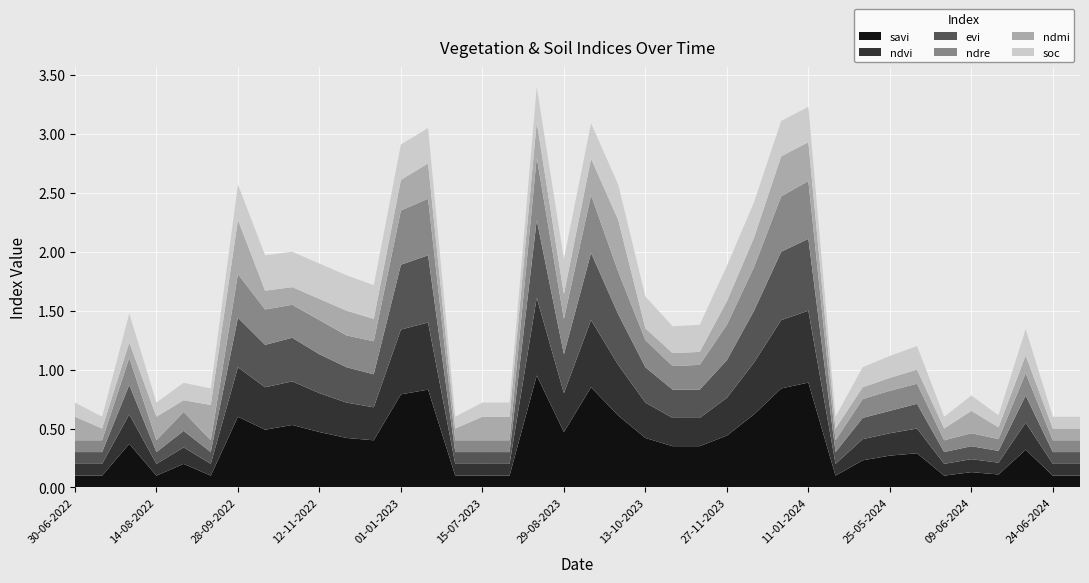

Reading left to right, what are all the values shown in this chart?

savi: 30-06-2022=0.1	15-07-2022=0.1	30-07-2022=0.4	14-08-2022=0.1	29-08-2022=0.2	13-09-2022=0.1	28-09-2022=0.6	13-10-2022=0.5	28-10-2022=0.5	12-11-2022=0.5	27-11-2022=0.4	12-12-2022=0.4	01-01-2023=0.8	11-01-2023=0.8	30-06-2023=0.1	15-07-2023=0.1	30-07-2023=0.1	14-08-2023=0.9	29-08-2023=0.5	13-09-2023=0.8	28-09-2023=0.6	13-10-2023=0.4	28-10-2023=0.3	12-11-2023=0.3	27-11-2023=0.4	12-12-2023=0.6	01-01-2024=0.8	11-01-2024=0.9	15-05-2024=0.1	20-05-2024=0.2	25-05-2024=0.3	30-05-2024=0.3	04-06-2024=0.1	09-06-2024=0.1	14-06-2024=0.1	19-06-2024=0.3	24-06-2024=0.1	09-07-2024=0.1
ndvi: 30-06-2022=0.1	15-07-2022=0.1	30-07-2022=0.2	14-08-2022=0.1	29-08-2022=0.1	13-09-2022=0.1	28-09-2022=0.4	13-10-2022=0.4	28-10-2022=0.4	12-11-2022=0.3	27-11-2022=0.3	12-12-2022=0.3	01-01-2023=0.6	11-01-2023=0.6	30-06-2023=0.1	15-07-2023=0.1	30-07-2023=0.1	14-08-2023=0.7	29-08-2023=0.3	13-09-2023=0.6	28-09-2023=0.4	13-10-2023=0.3	28-10-2023=0.2	12-11-2023=0.2	27-11-2023=0.3	12-12-2023=0.4	01-01-2024=0.6	11-01-2024=0.6	15-05-2024=0.1	20-05-2024=0.2	25-05-2024=0.2	30-05-2024=0.2	04-06-2024=0.1	09-06-2024=0.1	14-06-2024=0.1	19-06-2024=0.2	24-06-2024=0.1	09-07-2024=0.1
evi: 30-06-2022=0.1	15-07-2022=0.1	30-07-2022=0.2	14-08-2022=0.1	29-08-2022=0.1	13-09-2022=0.1	28-09-2022=0.4	13-10-2022=0.4	28-10-2022=0.4	12-11-2022=0.3	27-11-2022=0.3	12-12-2022=0.3	01-01-2023=0.6	11-01-2023=0.6	30-06-2023=0.1	15-07-2023=0.1	30-07-2023=0.1	14-08-2023=0.7	29-08-2023=0.3	13-09-2023=0.6	28-09-2023=0.4	13-10-2023=0.3	28-10-2023=0.2	12-11-2023=0.2	27-11-2023=0.3	12-12-2023=0.4	01-01-2024=0.6	11-01-2024=0.6	15-05-2024=0.1	20-05-2024=0.2	25-05-2024=0.2	30-05-2024=0.2	04-06-2024=0.1	09-06-2024=0.1	14-06-2024=0.1	19-06-2024=0.2	24-06-2024=0.1	09-07-2024=0.1
ndre: 30-06-2022=0.1	15-07-2022=0.1	30-07-2022=0.2	14-08-2022=0.1	29-08-2022=0.2	13-09-2022=0.1	28-09-2022=0.4	13-10-2022=0.3	28-10-2022=0.3	12-11-2022=0.3	27-11-2022=0.3	12-12-2022=0.3	01-01-2023=0.5	11-01-2023=0.5	30-06-2023=0.1	15-07-2023=0.1	30-07-2023=0.1	14-08-2023=0.5	29-08-2023=0.3	13-09-2023=0.5	28-09-2023=0.4	13-10-2023=0.2	28-10-2023=0.2	12-11-2023=0.2	27-11-2023=0.3	12-12-2023=0.4	01-01-2024=0.5	11-01-2024=0.5	15-05-2024=0.1	20-05-2024=0.2	25-05-2024=0.2	30-05-2024=0.2	04-06-2024=0.1	09-06-2024=0.1	14-06-2024=0.1	19-06-2024=0.2	24-06-2024=0.1	09-07-2024=0.1
ndmi: 30-06-2022=0.2	15-07-2022=0.1	30-07-2022=0.1	14-08-2022=0.2	29-08-2022=0.1	13-09-2022=0.3	28-09-2022=0.5	13-10-2022=0.2	28-10-2022=0.1	12-11-2022=0.2	27-11-2022=0.2	12-12-2022=0.2	01-01-2023=0.3	11-01-2023=0.3	30-06-2023=0.1	15-07-2023=0.2	30-07-2023=0.2	14-08-2023=0.3	29-08-2023=0.2	13-09-2023=0.3	28-09-2023=0.4	13-10-2023=0.1	28-10-2023=0.1	12-11-2023=0.1	27-11-2023=0.2	12-12-2023=0.2	01-01-2024=0.3	11-01-2024=0.3	15-05-2024=0.1	20-05-2024=0.1	25-05-2024=0.1	30-05-2024=0.1	04-06-2024=0.1	09-06-2024=0.2	14-06-2024=0.1	19-06-2024=0.1	24-06-2024=0.1	09-07-2024=0.1
soc: 30-06-2022=0.1	15-07-2022=0.1	30-07-2022=0.2	14-08-2022=0.1	29-08-2022=0.1	13-09-2022=0.1	28-09-2022=0.3	13-10-2022=0.3	28-10-2022=0.3	12-11-2022=0.3	27-11-2022=0.3	12-12-2022=0.3	01-01-2023=0.3	11-01-2023=0.3	30-06-2023=0.1	15-07-2023=0.1	30-07-2023=0.1	14-08-2023=0.3	29-08-2023=0.3	13-09-2023=0.3	28-09-2023=0.3	13-10-2023=0.3	28-10-2023=0.2	12-11-2023=0.2	27-11-2023=0.3	12-12-2023=0.3	01-01-2024=0.3	11-01-2024=0.3	15-05-2024=0.1	20-05-2024=0.2	25-05-2024=0.2	30-05-2024=0.2	04-06-2024=0.1	09-06-2024=0.1	14-06-2024=0.1	19-06-2024=0.2	24-06-2024=0.1	09-07-2024=0.1